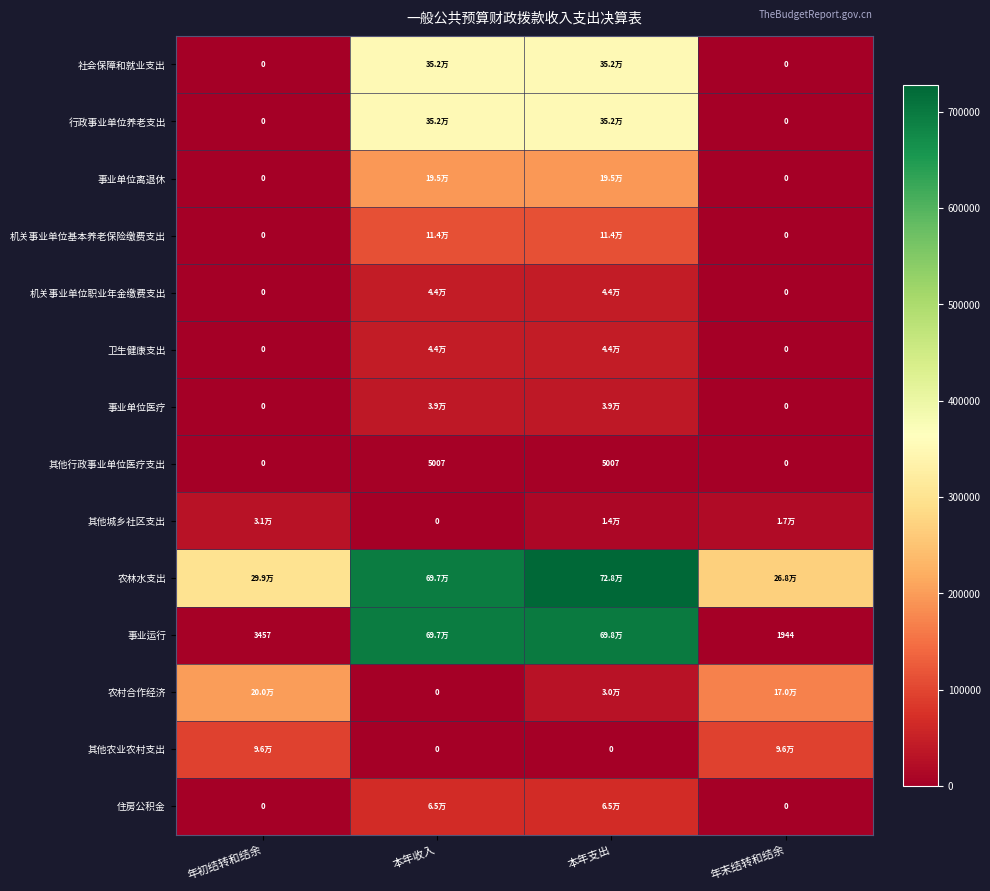

List the labels in order of 事业运行 value, largest first.

本年支出, 本年收入, 年初结转和结余, 年末结转和结余